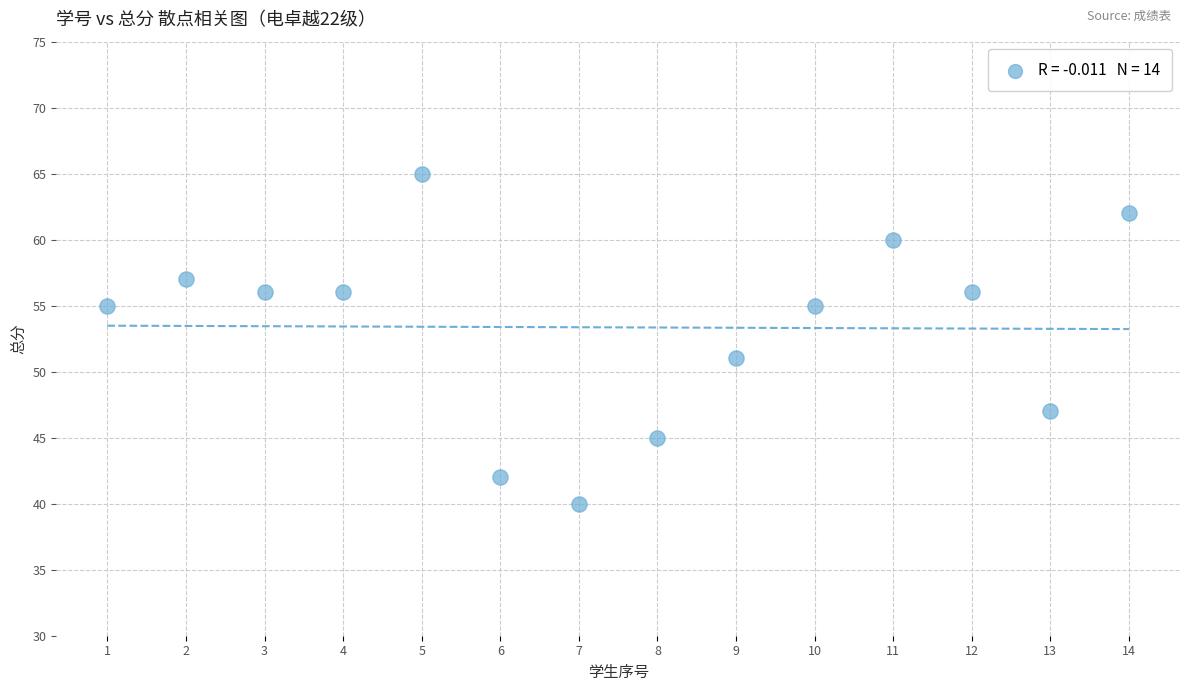

What is the range of Y values (max minus min)?

25